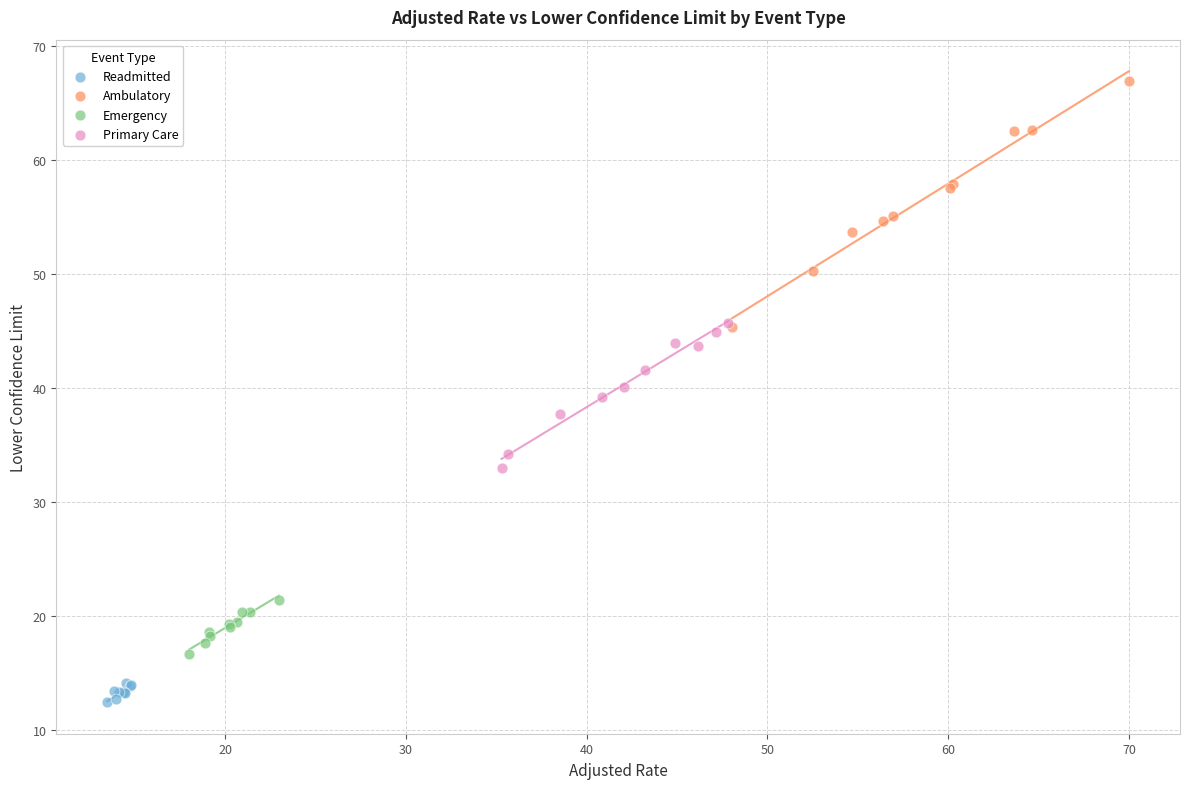

Which series has the widest spread of Y values?

Ambulatory